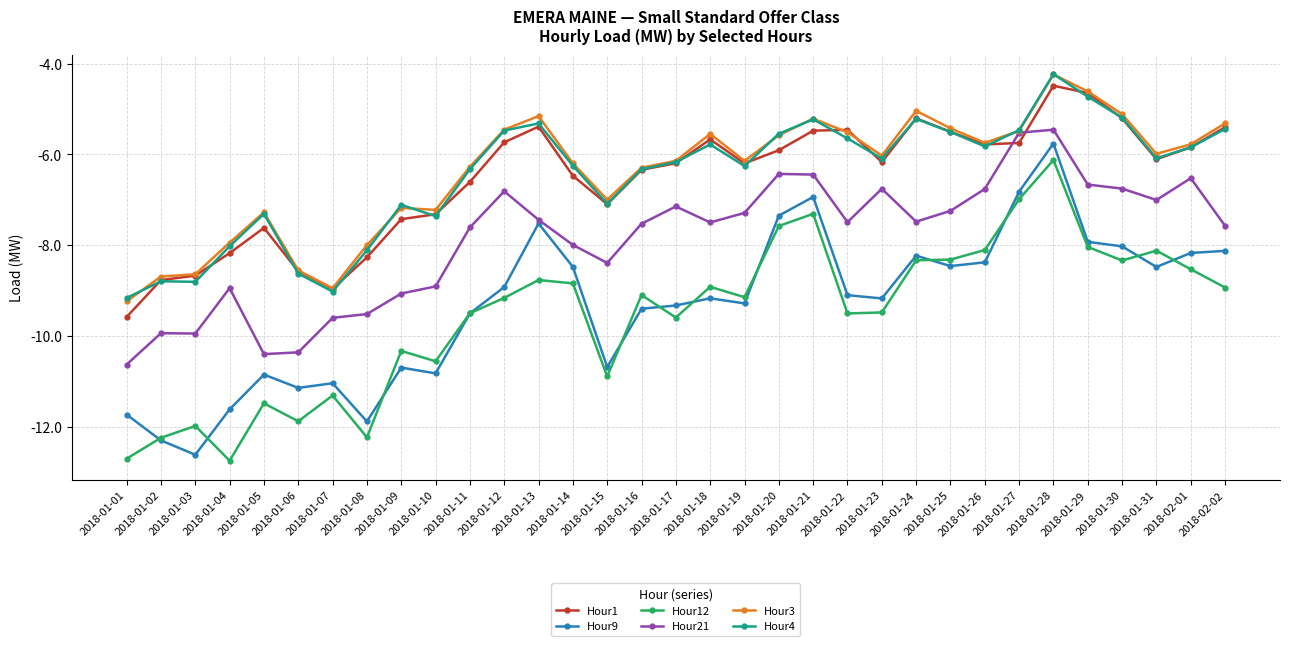

At which label does Hour4 first exceed -6?

2018-01-12